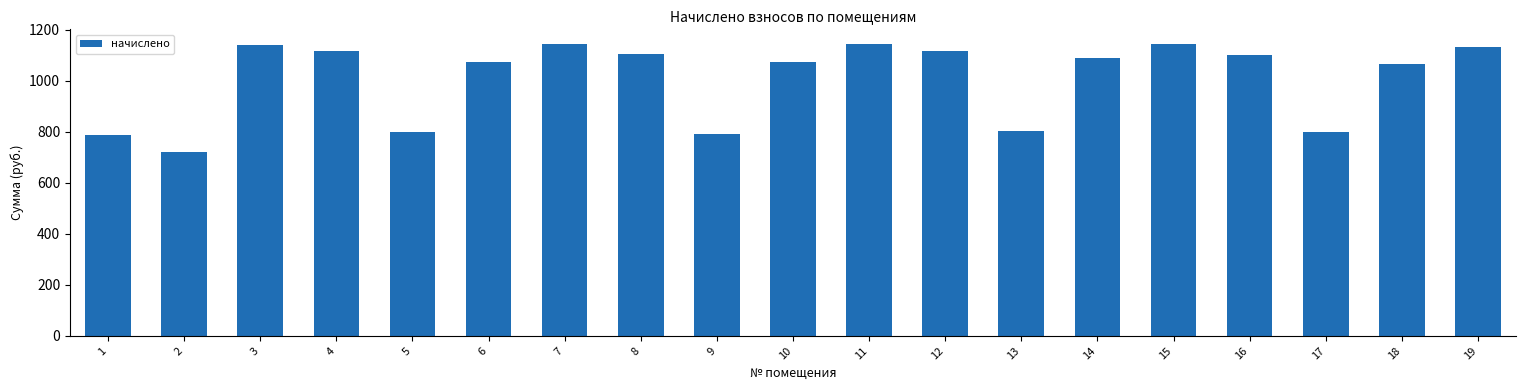

Which has a higher value, 16 or 3?

3